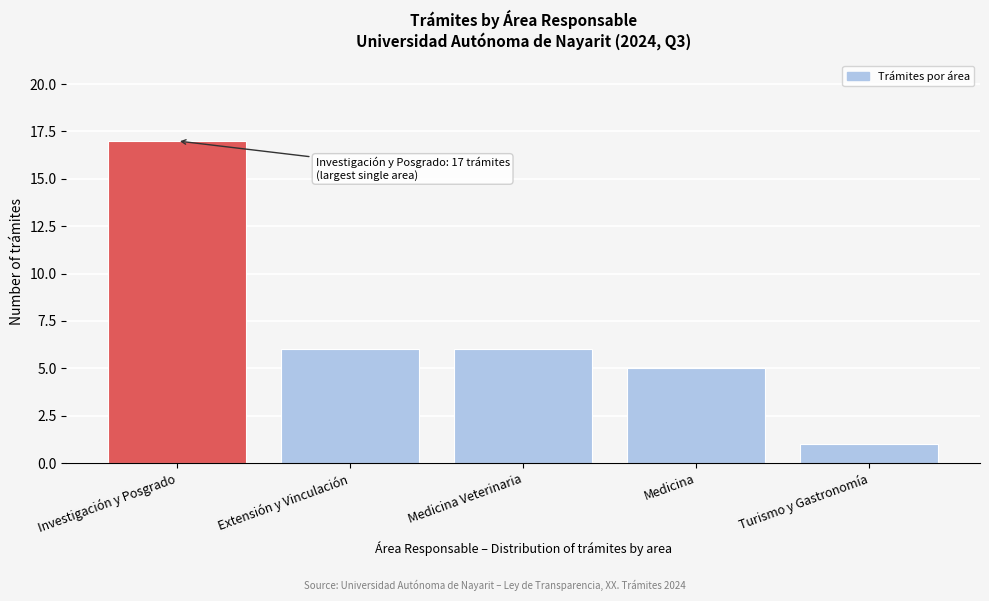

Reading left to right, what are all the values shown in this chart?

Investigación y Posgrado=17	Extensión y Vinculación=6	Medicina Veterinaria=6	Medicina=5	Turismo y Gastronomía=1